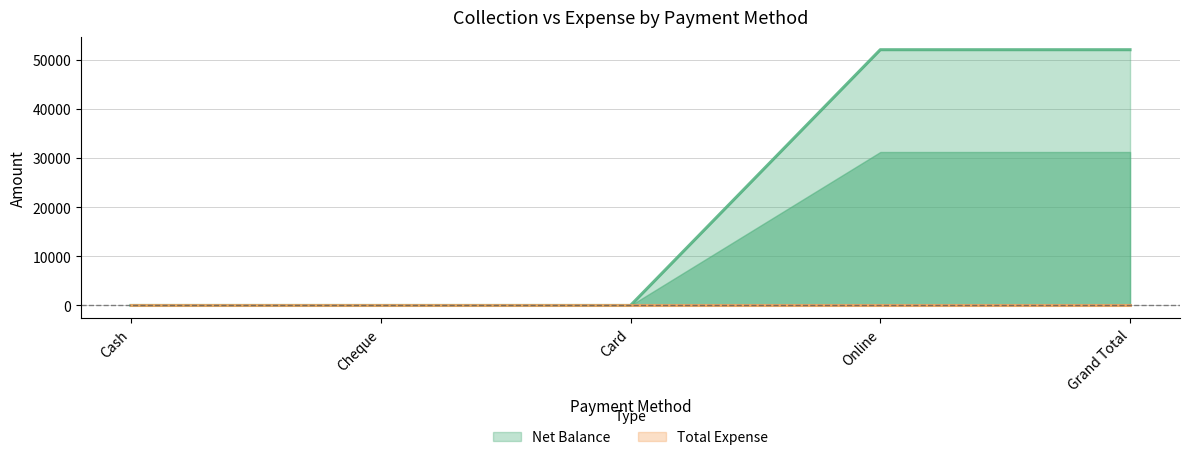

Which label corresponds to the largest value in the chart?

Online